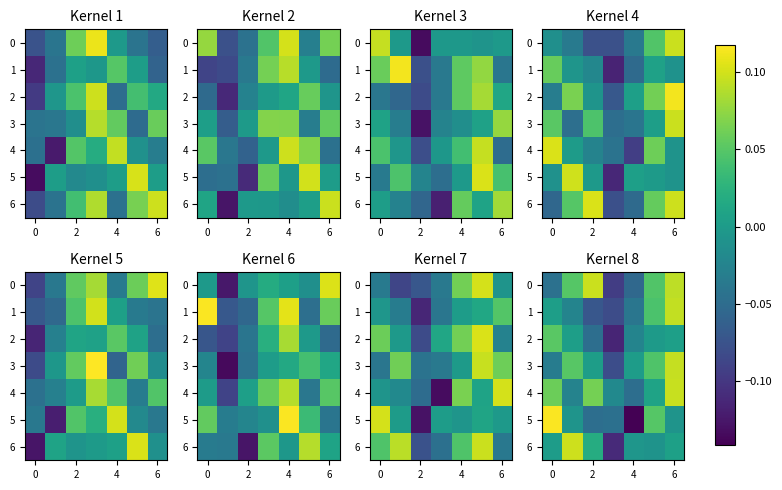

At which category is the sum across all series the highest?

6